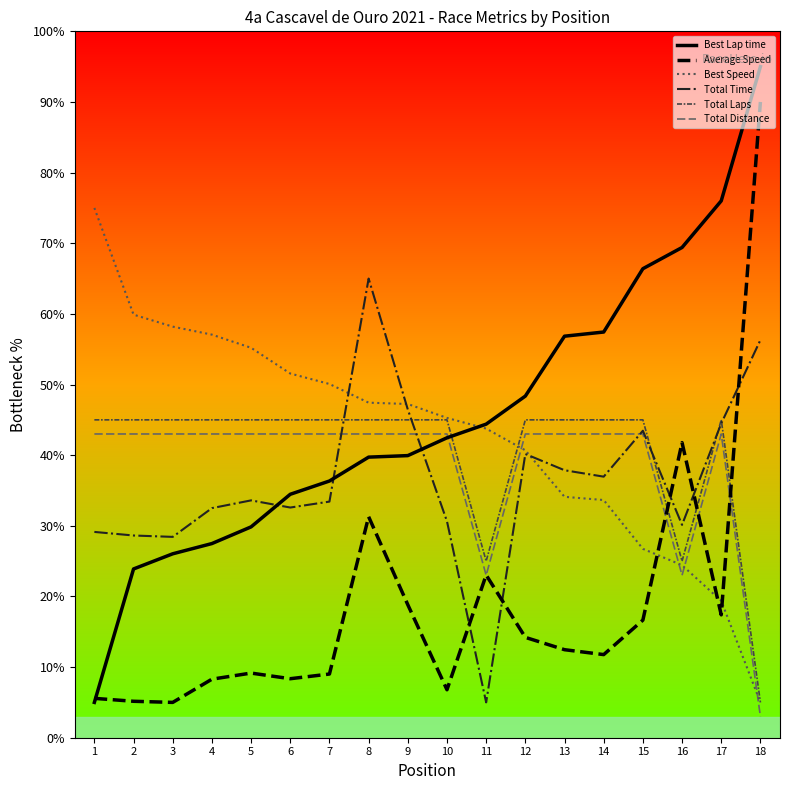

True or false: Total Distance and Best Speed cross at least once.

True